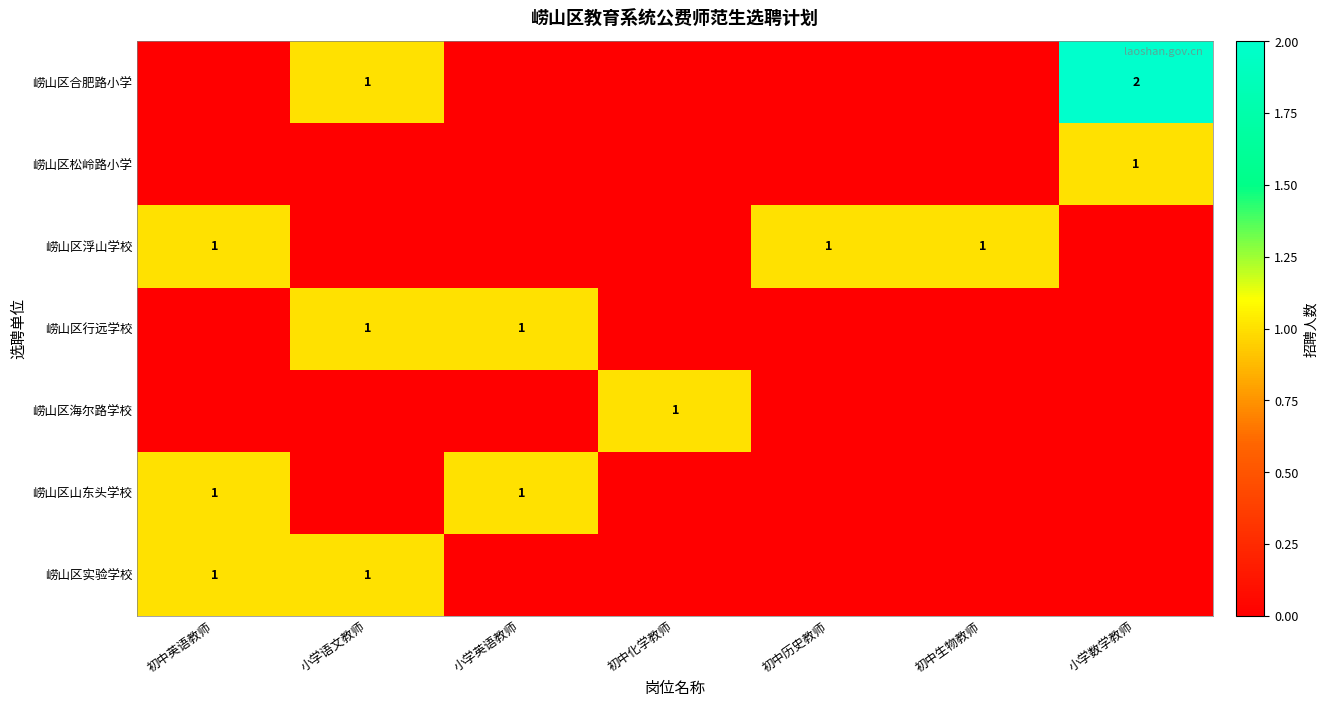

True or false: 崂山区行远学校 has a value of 1 at 小学英语教师.

True